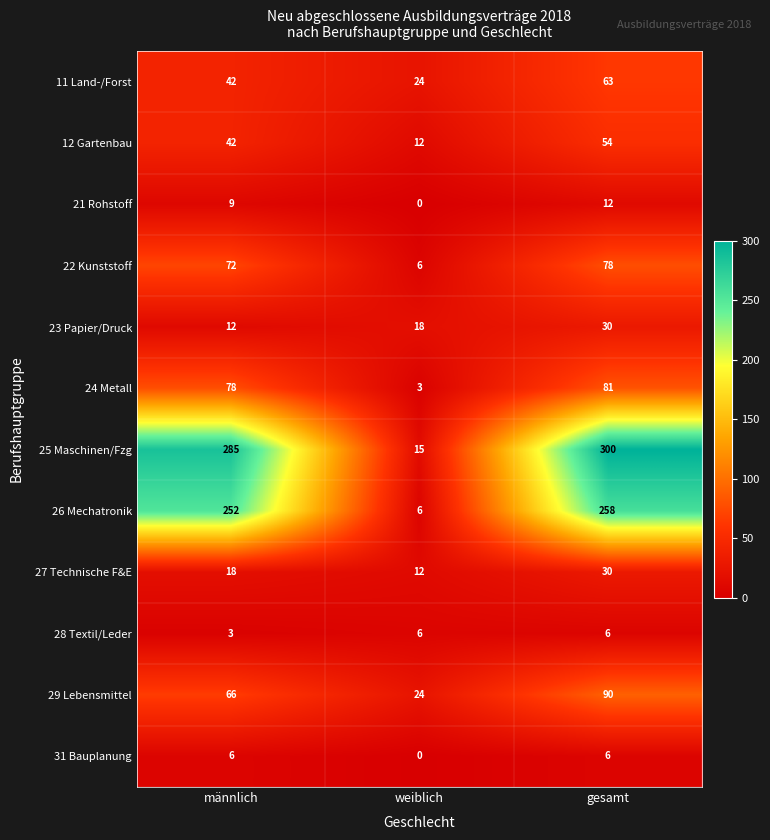

Where is 25 Maschinen/Fzg nearest to the value 157?

männlich